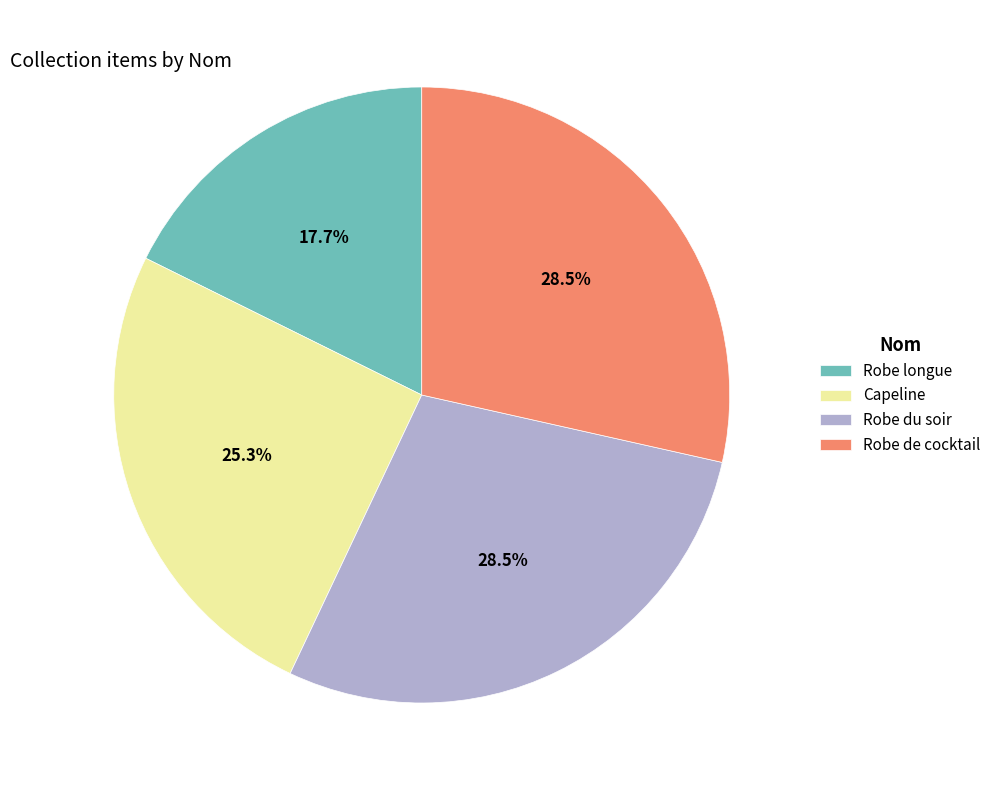

What is the ratio of the value at Robe de cocktail to the value at Capeline?

1.1